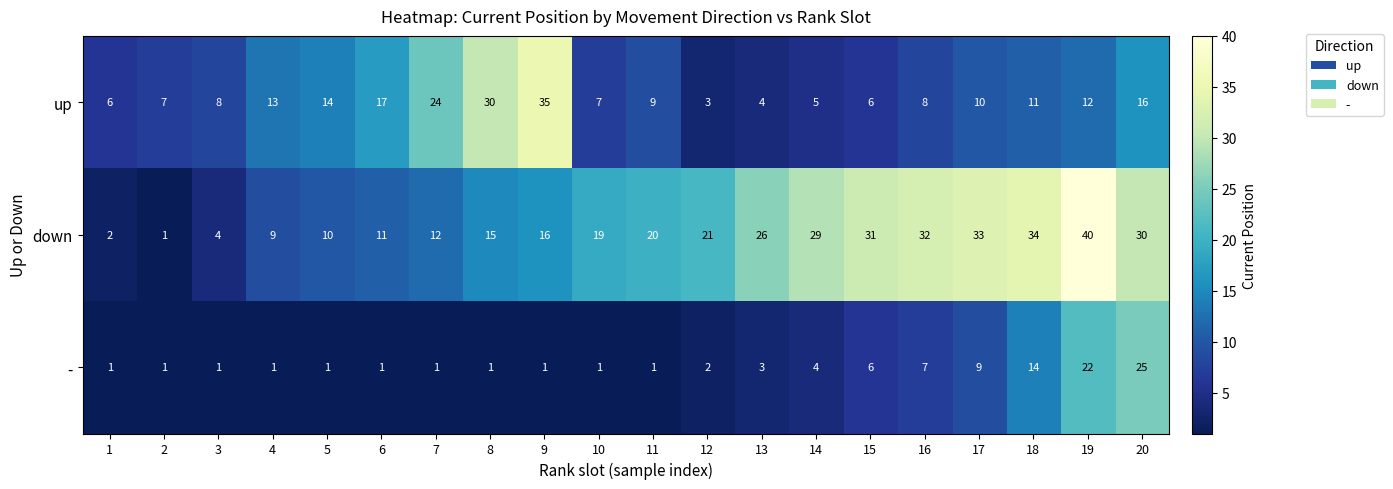

At which category does the chart reach its peak across all series?

19